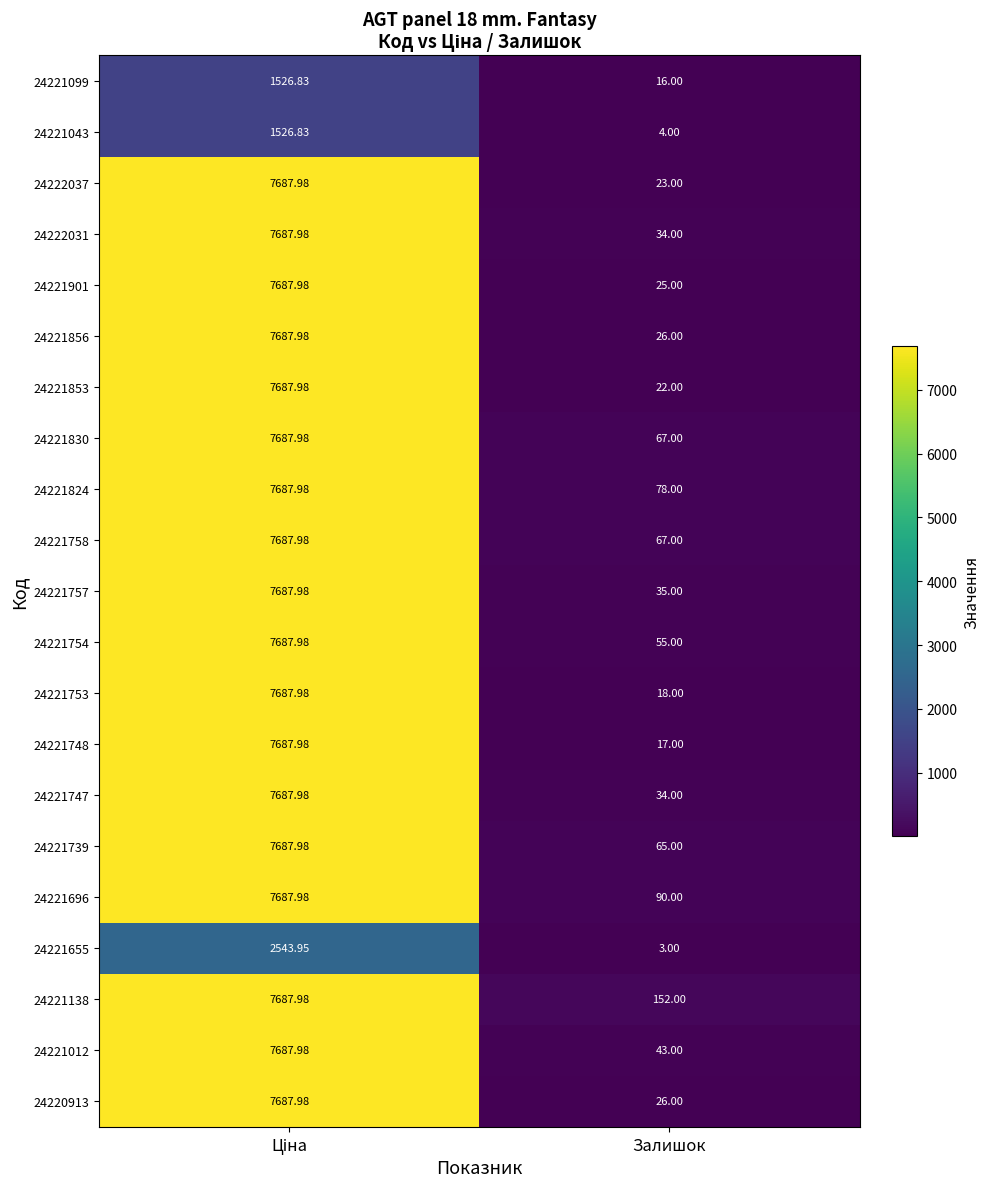

Which label corresponds to the smallest value in the chart?

Залишок